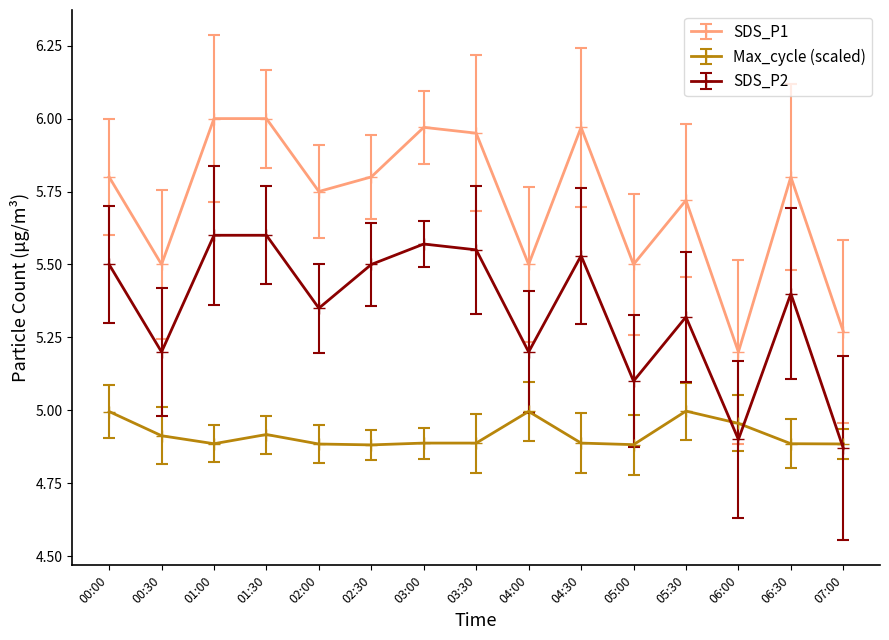

True or false: SDS_P1 and SDS_P2 intersect in this chart.

False